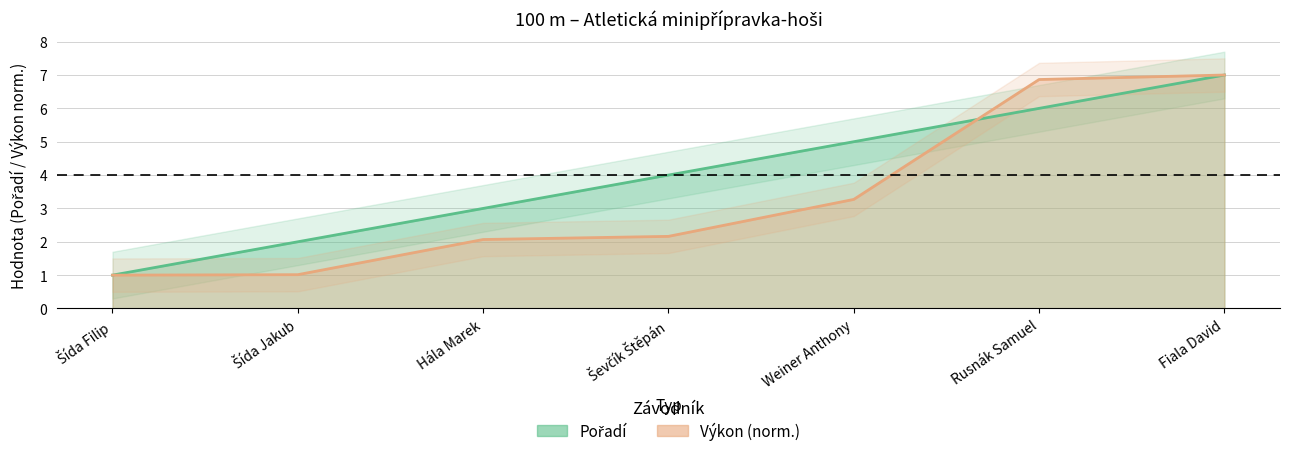

What position from the left is Hála Marek?

3